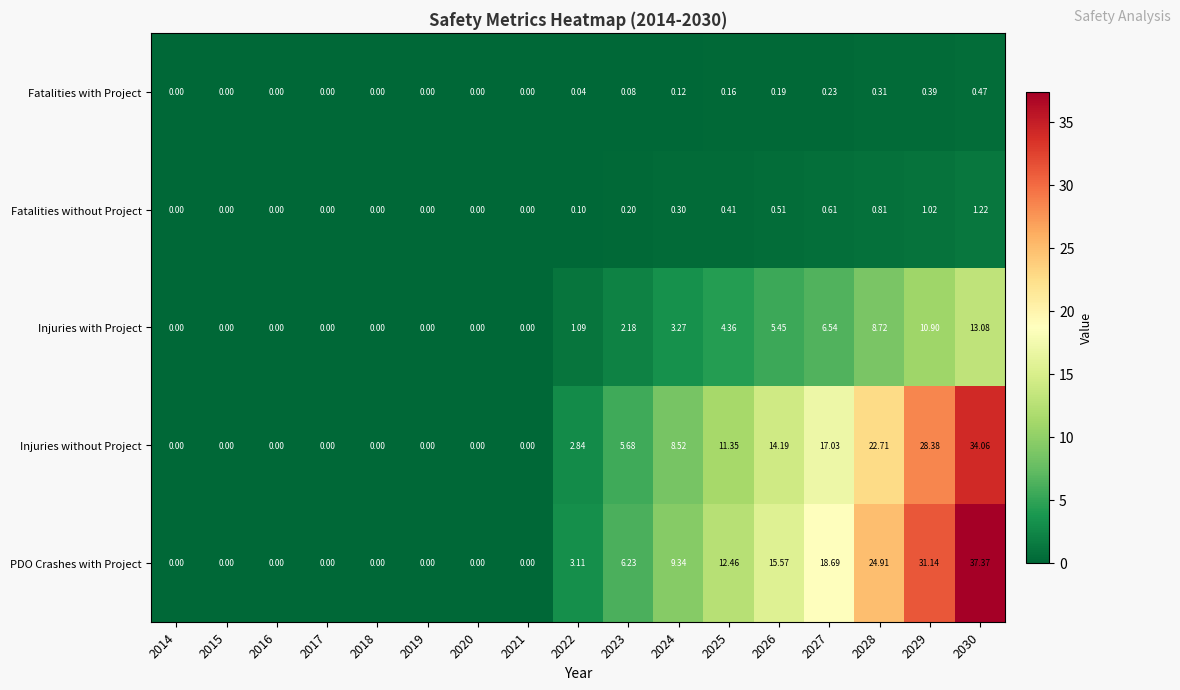

Is the value of Fatalities with Project at 2015 greater than the value of Injuries without Project at 2025?

No